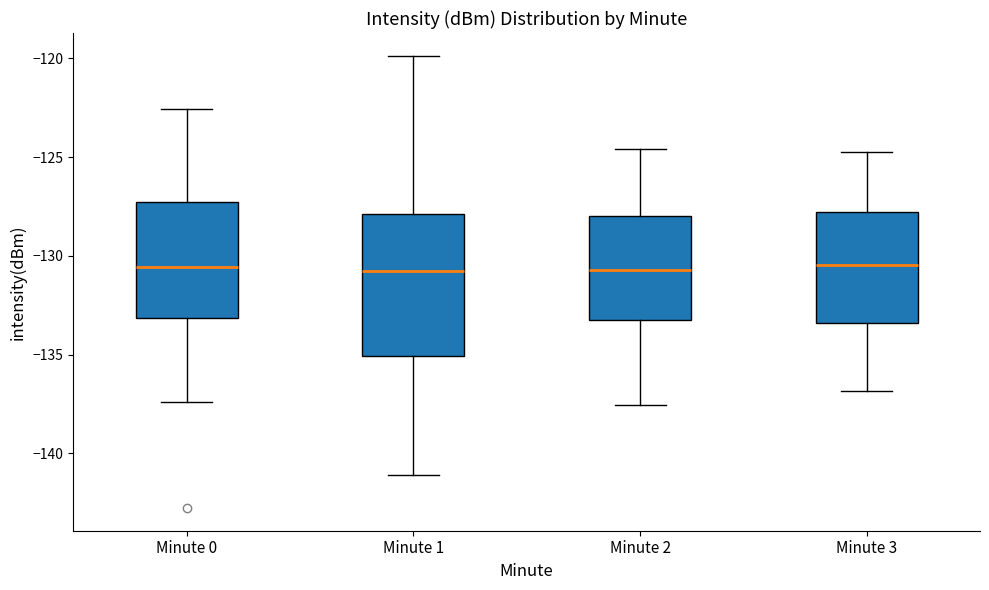

Where is the lower edge of the box for Minute 1 on the y-axis? The values are not printed on the chart, so give them approximately, as read against the axis.

-135.0